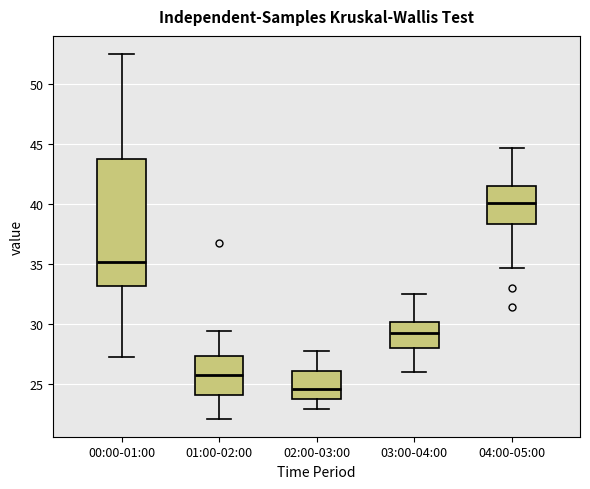

Reading left to right, read every box against the y-axis: the position of its median line, the range the box covers, and the ends of its whiskers. The values are not printed on the chart, so give them approximately, as read against the axis.

00:00-01:00: median 35.0, box 33.0 to 44.0, whiskers 27.5 to 52.5
01:00-02:00: median 25.5, box 24.0 to 27.5, whiskers 22.0 to 29.5
02:00-03:00: median 24.5, box 23.5 to 26.0, whiskers 23.0 to 28.0
03:00-04:00: median 29.5, box 28.0 to 30.0, whiskers 26.0 to 32.5
04:00-05:00: median 40.0, box 38.5 to 41.5, whiskers 34.5 to 44.5